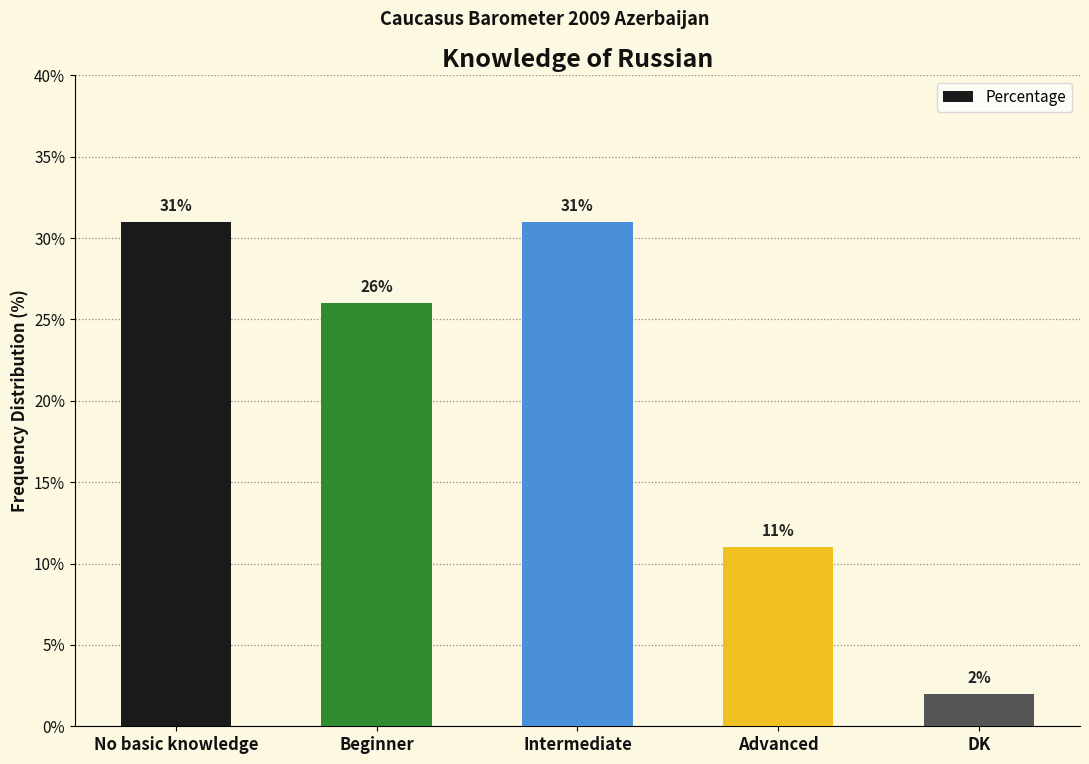

Is it true that the value at No basic knowledge is 31?

True